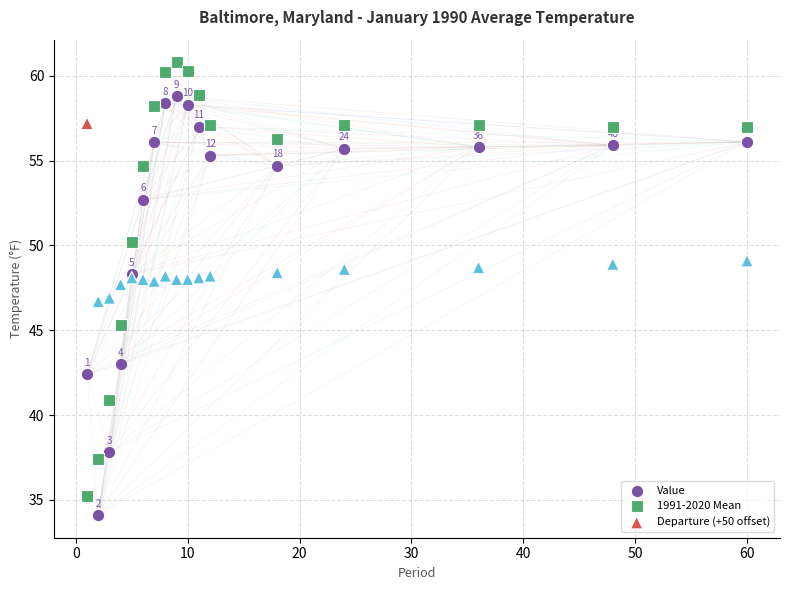

Which series contains the highest Y value?

1991-2020 Mean